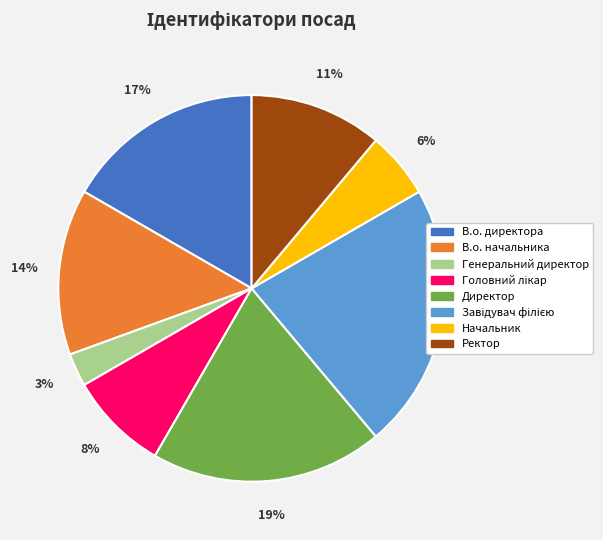

Which slice is the smallest?

Генеральний директор